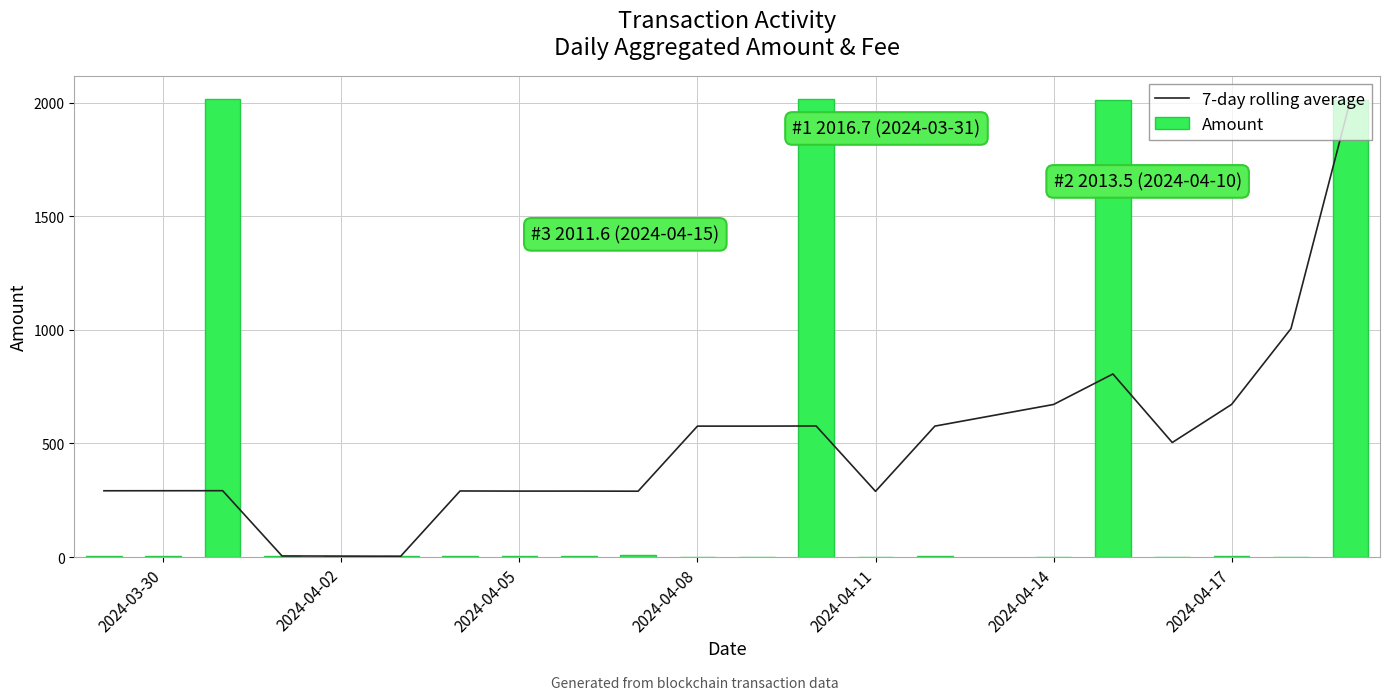

What is the difference between the second highest and second lowest values in the 7-day rolling average series?

1000.8